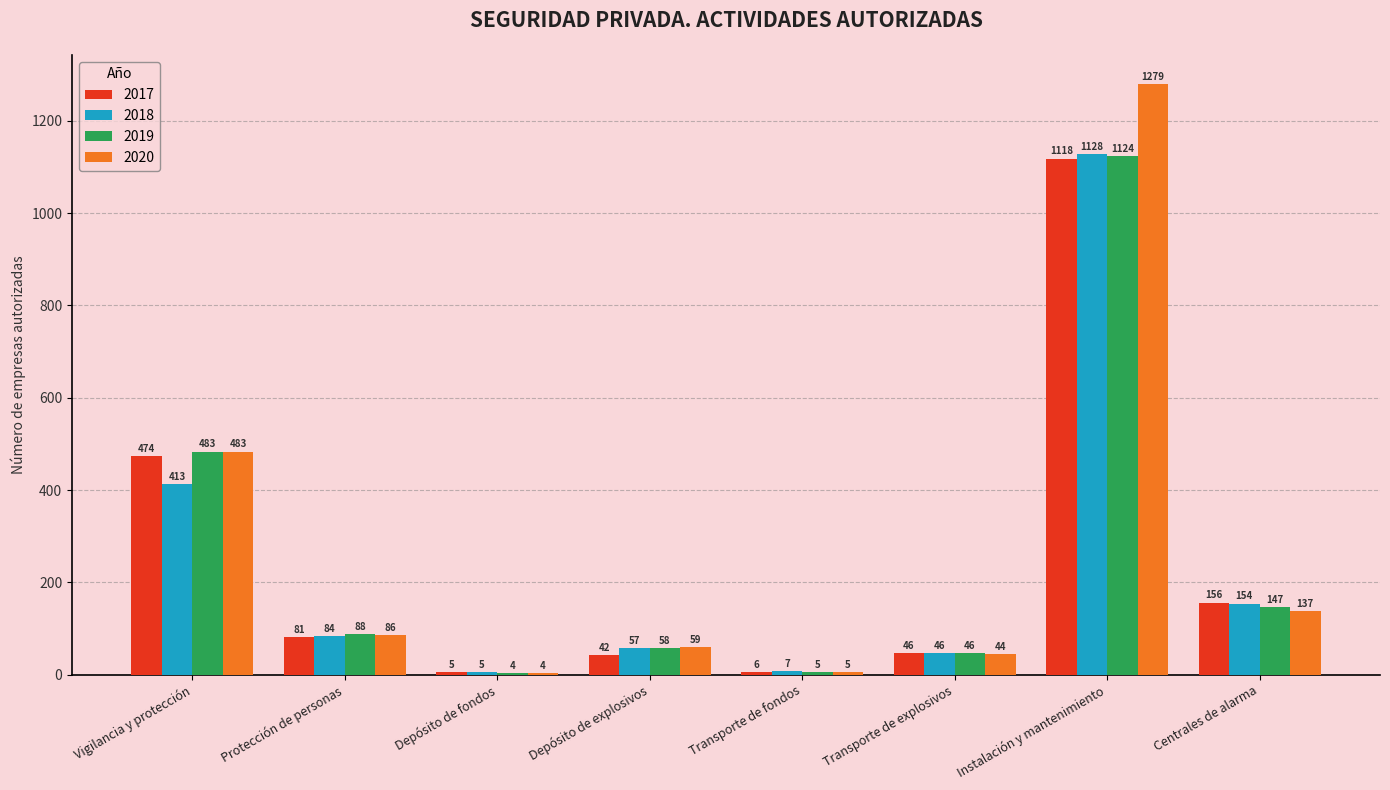

Are the bars grouped side by side (vs. stacked)?

Yes